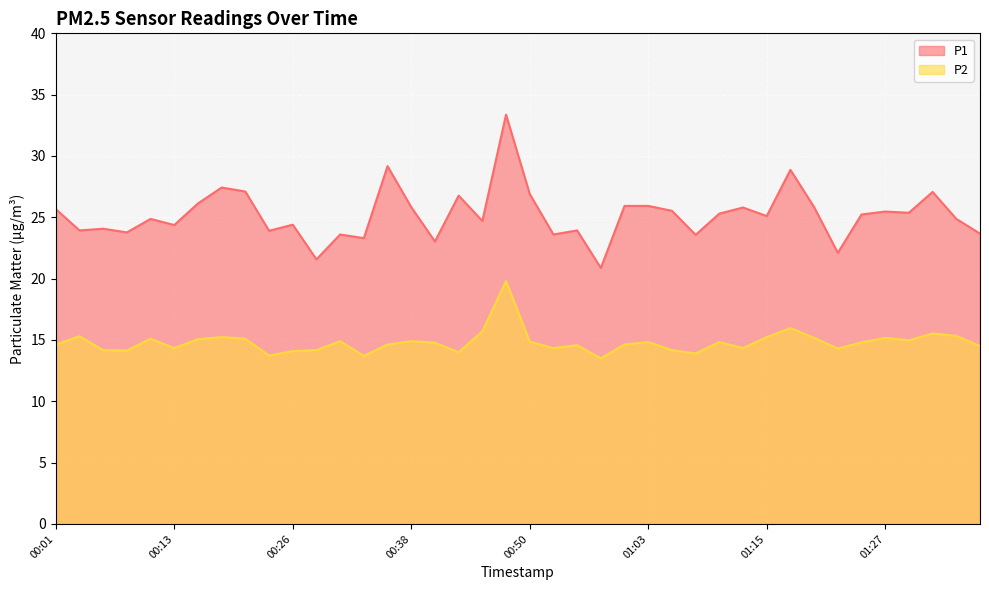

List the series in order of their overall mean, highest first.

P1, P2